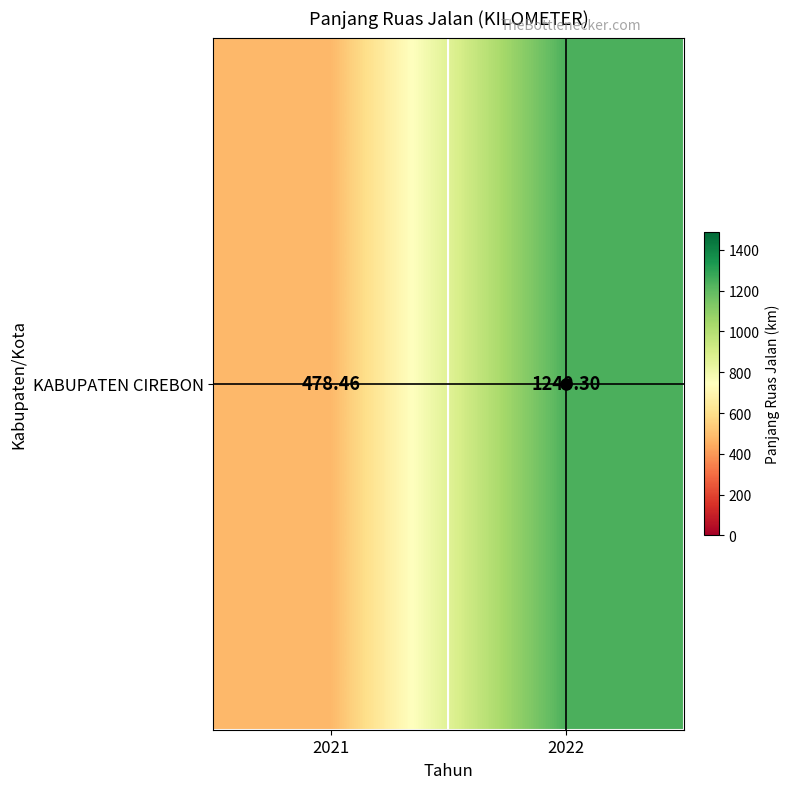

Which has a higher value, 2021 or 2022?

2022